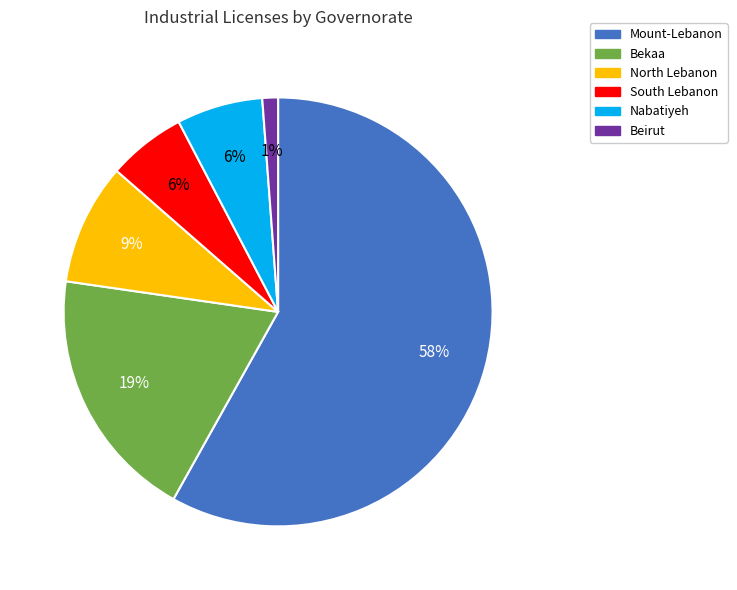

Which category has the biggest portion of the pie?

Mount-Lebanon